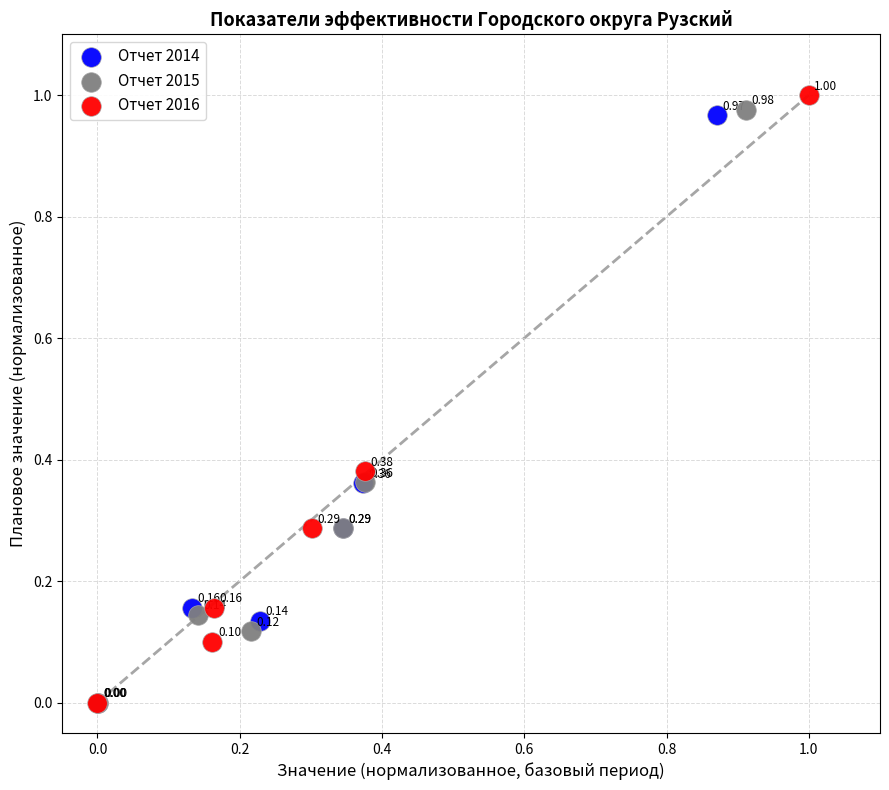

Which series reaches the maximum Y coordinate?

Отчет 2016